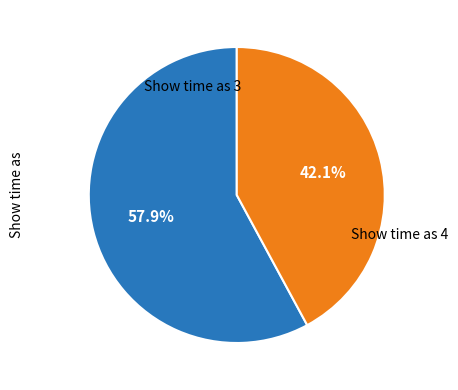

To the nearest percent, what is the average slice percentage?

50%